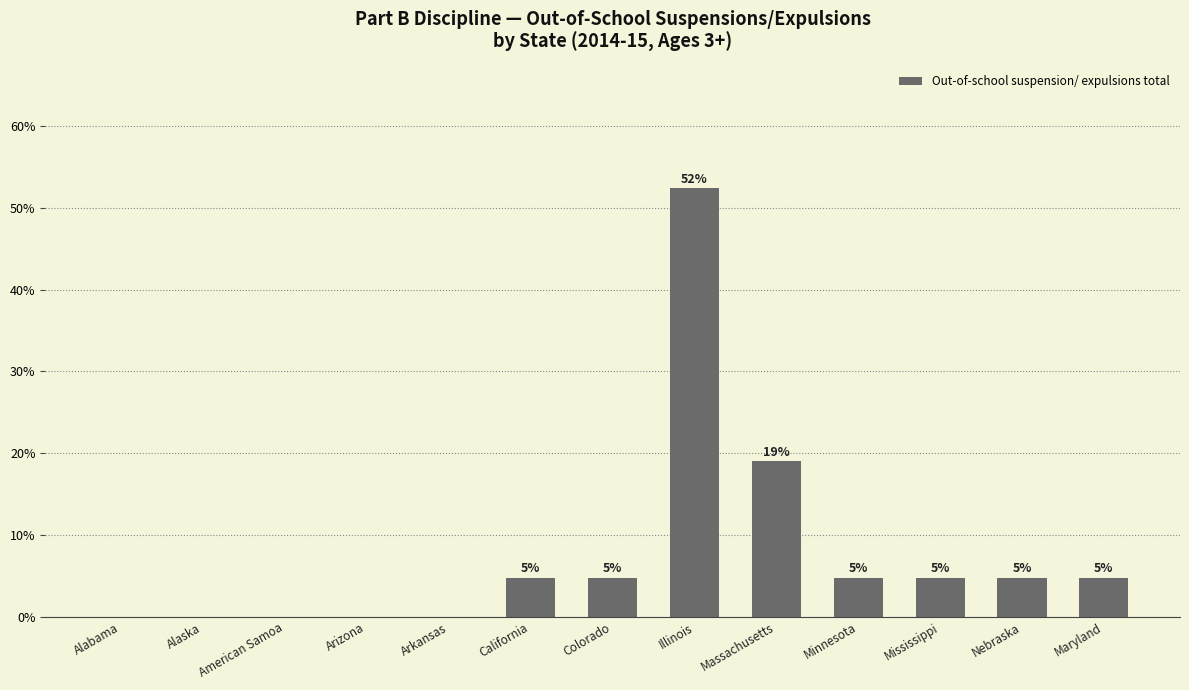

List the labels in order of value, smallest first.

Alabama, Alaska, American Samoa, Arizona, Arkansas, California, Colorado, Minnesota, Mississippi, Nebraska, Maryland, Massachusetts, Illinois